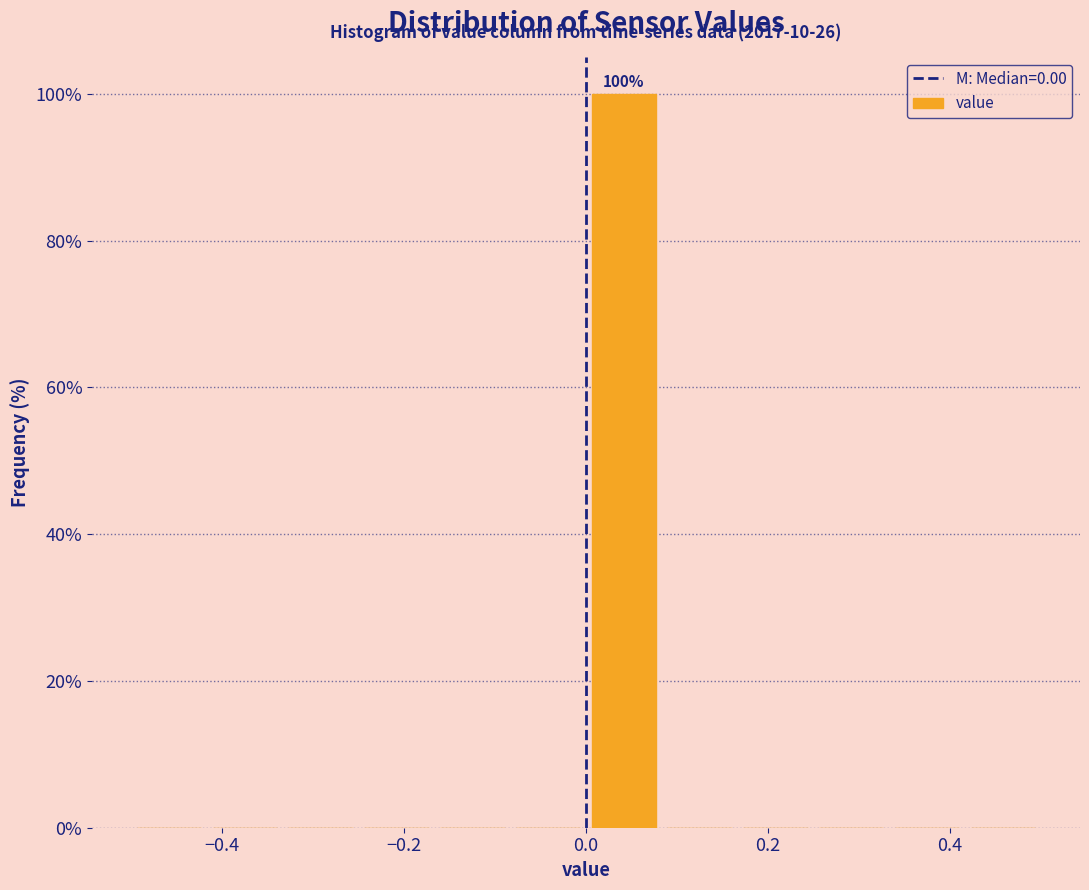

Which range on the x-axis has the tallest bar?

0.00 to 0.08